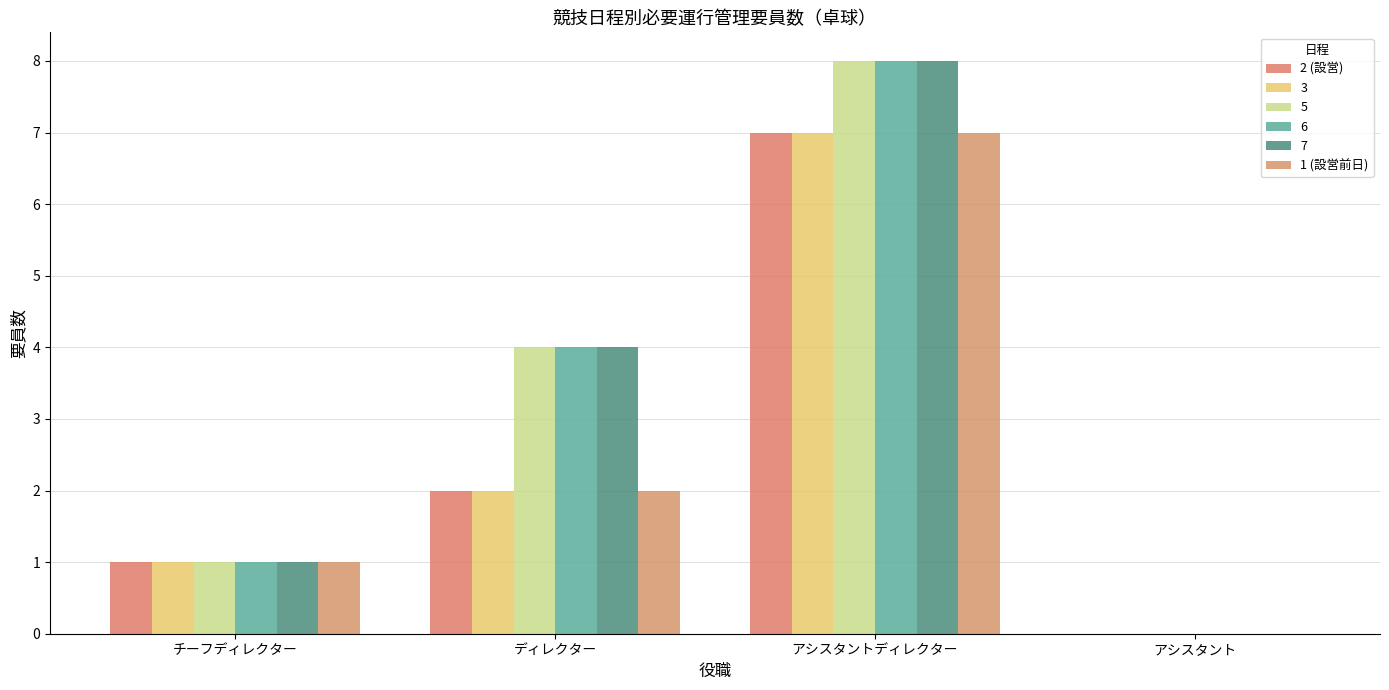

At which label does 1 (設営前日) first exceed 2?

アシスタントディレクター